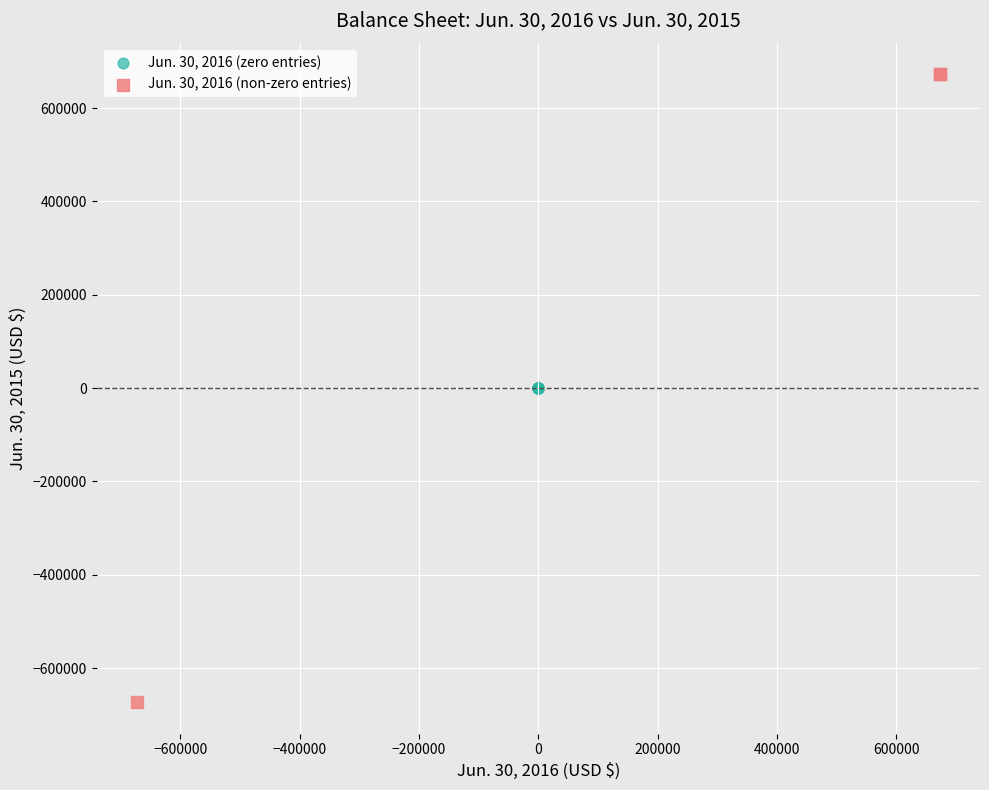

Which series reaches the maximum Y coordinate?

Jun. 30, 2016 (non-zero entries)